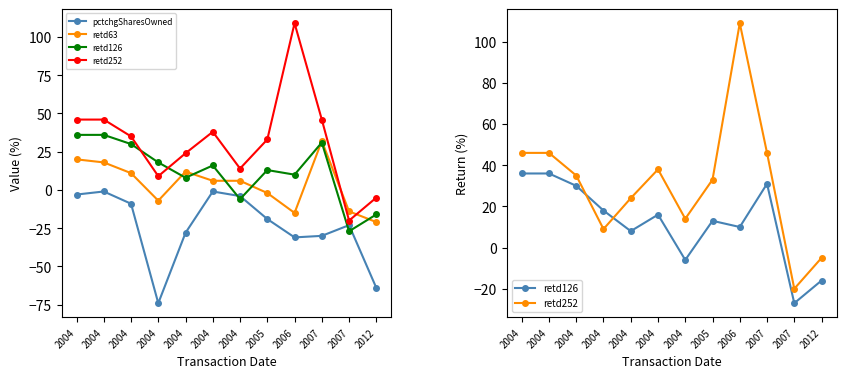

Is it true that retd126 equals 11 at 2004?

False